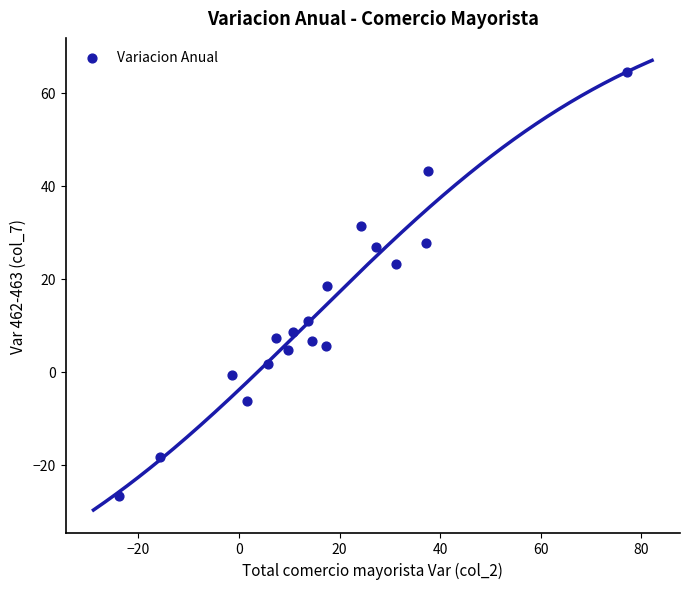

What is the range of X values (max minus min)?

101.1